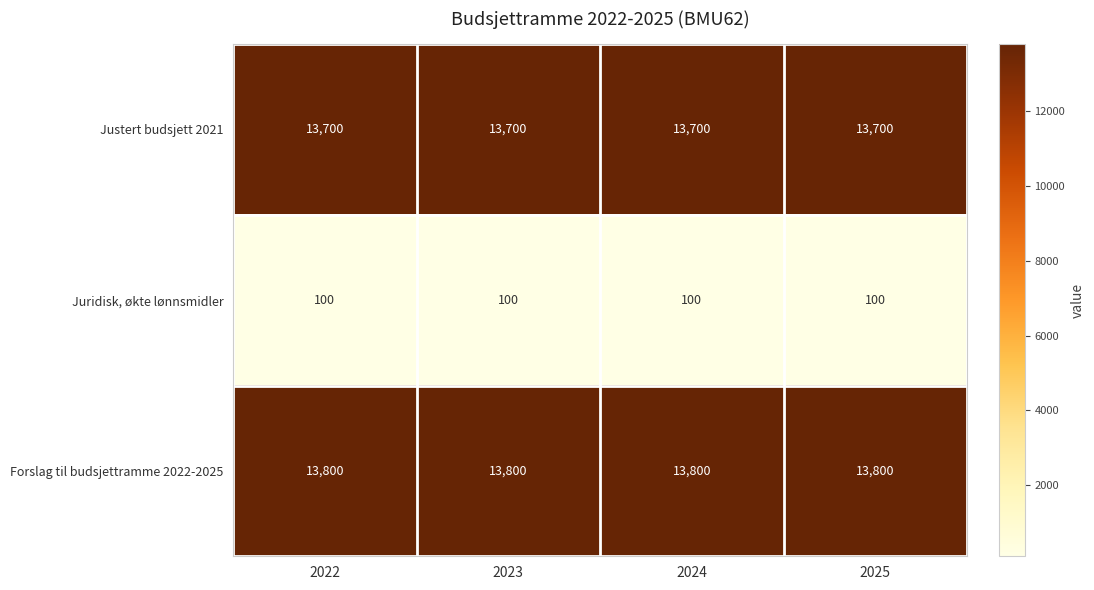

The Justert budsjett 2021 series shows 13700 at 2025. True or false?

True